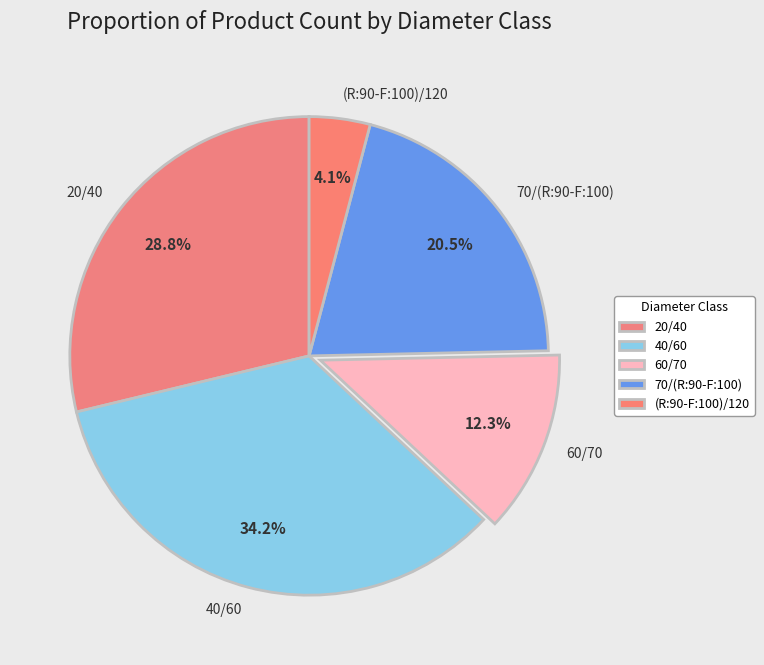

Which category has the biggest portion of the pie?

40/60